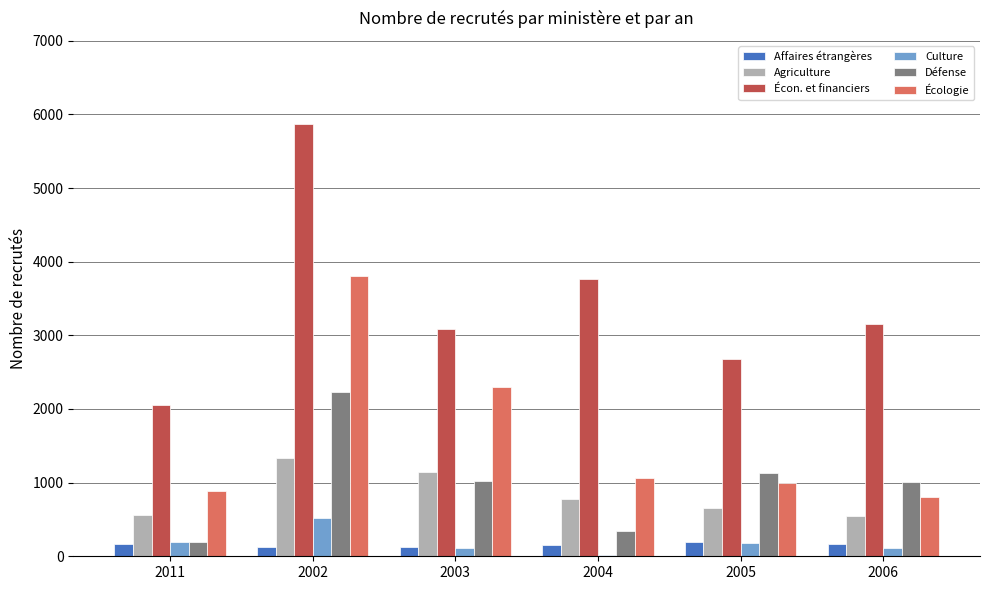

How many data points does each series have?

6